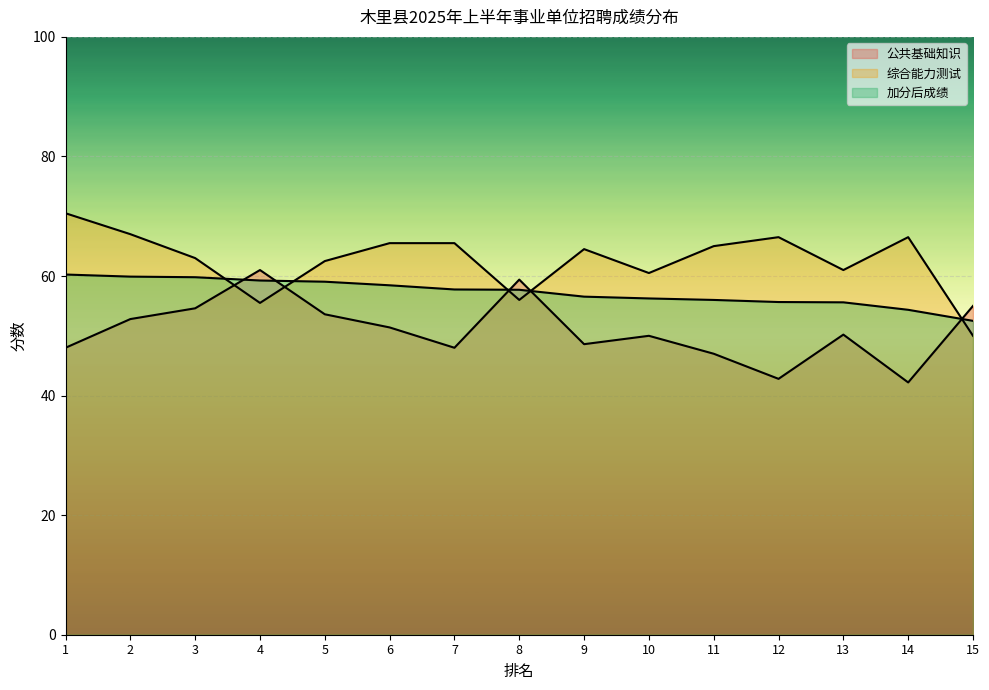

What are all the series names shown in the legend?

公共基础知识, 综合能力测试, 加分后成绩